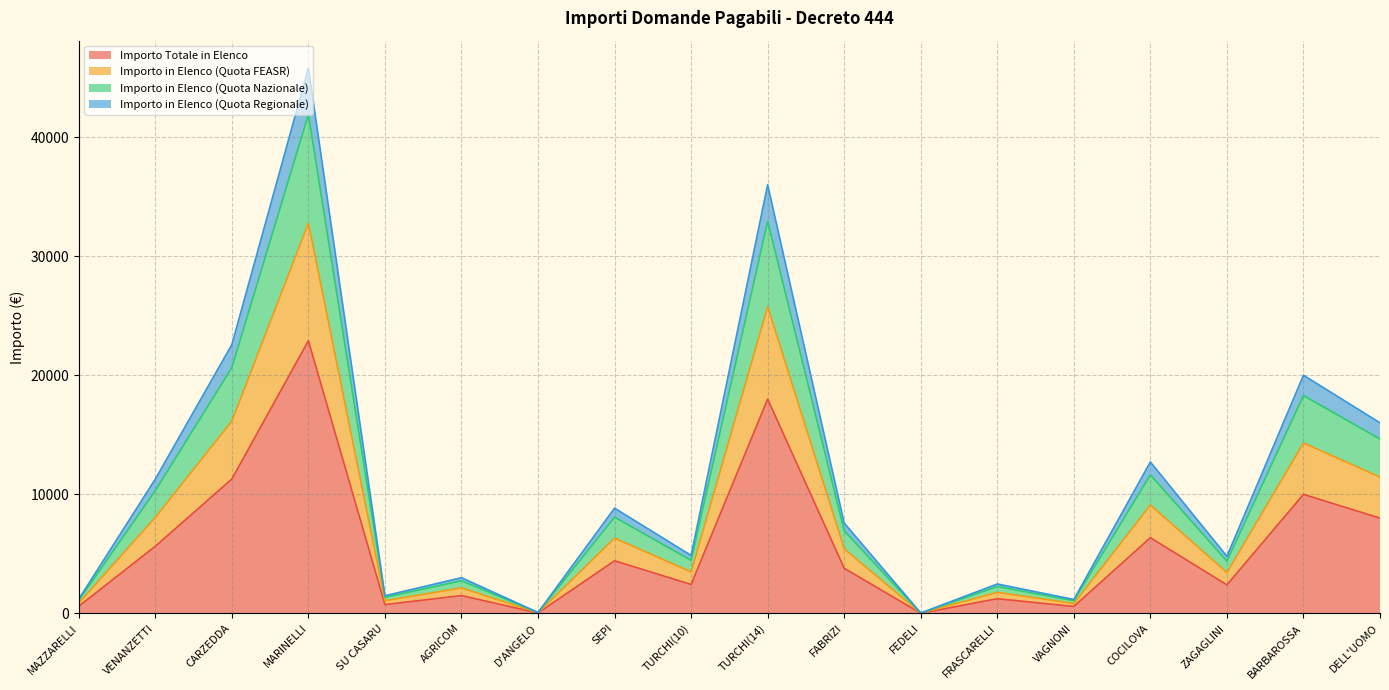

The value of Importo in Elenco (Quota FEASR) at ZAGAGLINI is 4670.3. True or false?

False